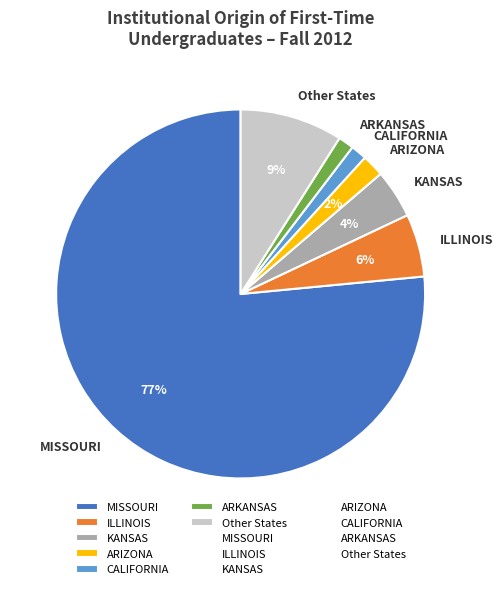

Do CALIFORNIA and KANSAS together represent more than half of the pie?

No